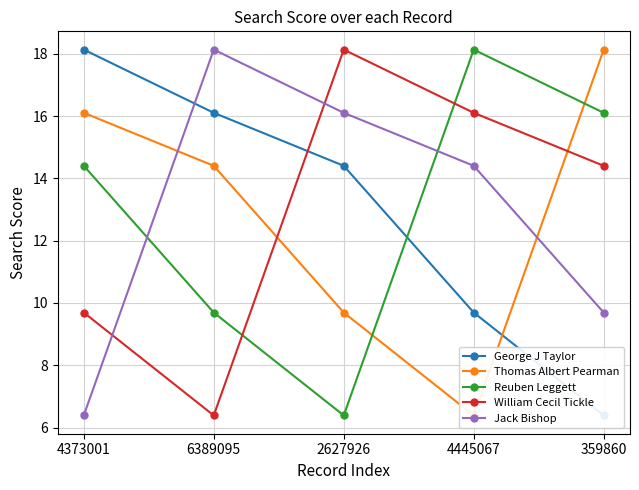

How many interior local peaks does the William Cecil Tickle series have?

1